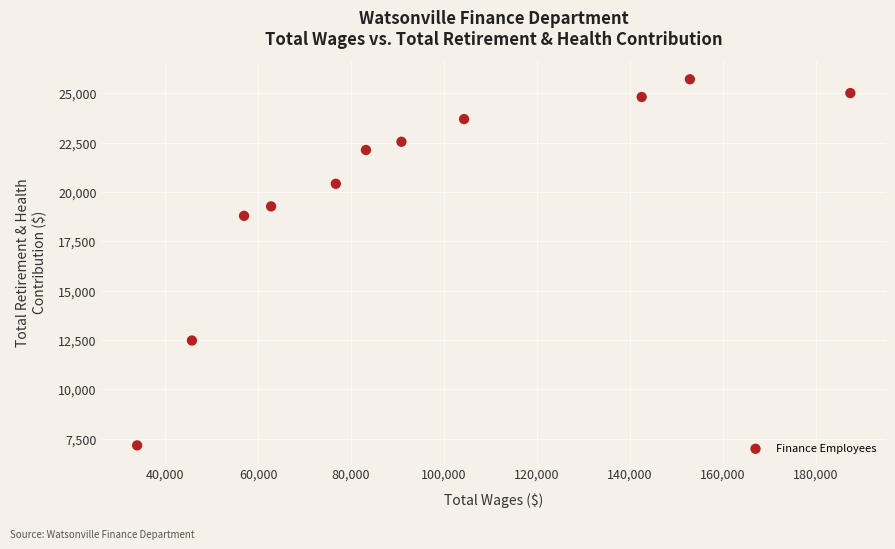

What is the average X value?

94323